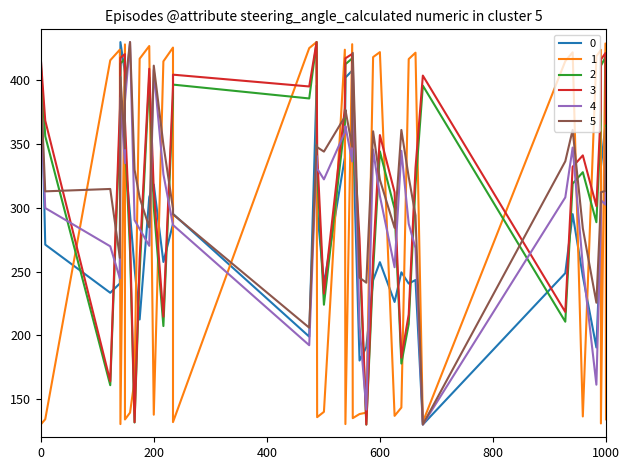

True or false: satz has more than 2 interior local peaks.

True